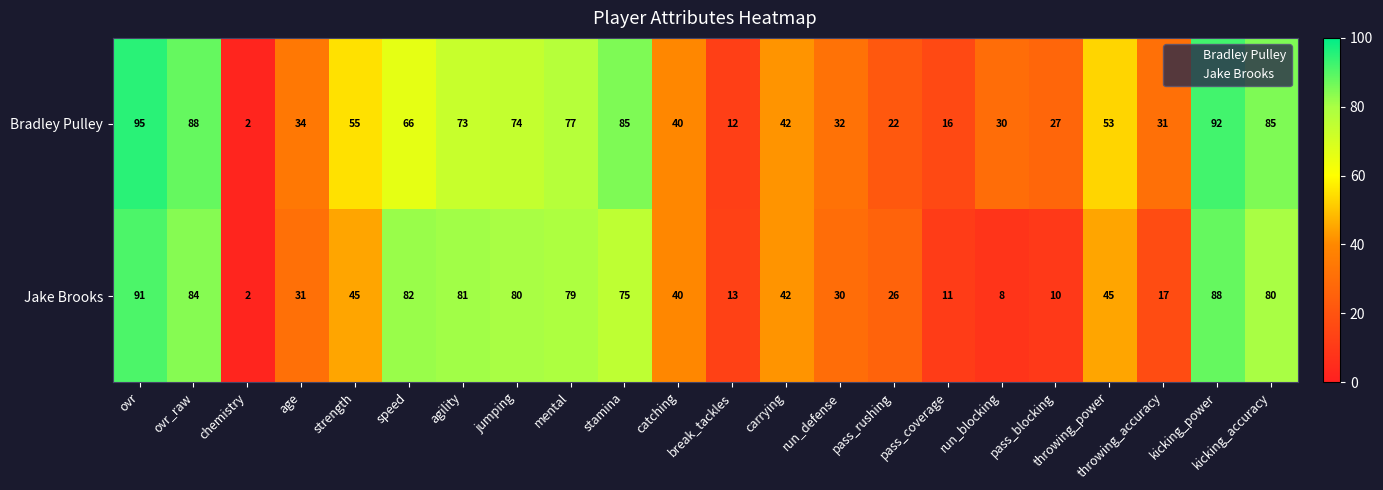

What is the sum of the Bradley Pulley values at run_defense and strength?

87